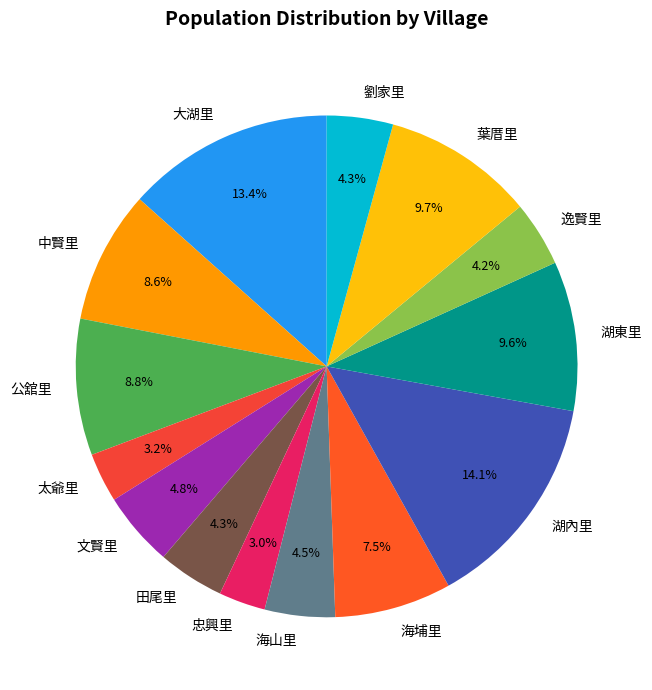

What is the ratio of the value at 葉厝里 to the value at 大湖里?

0.7